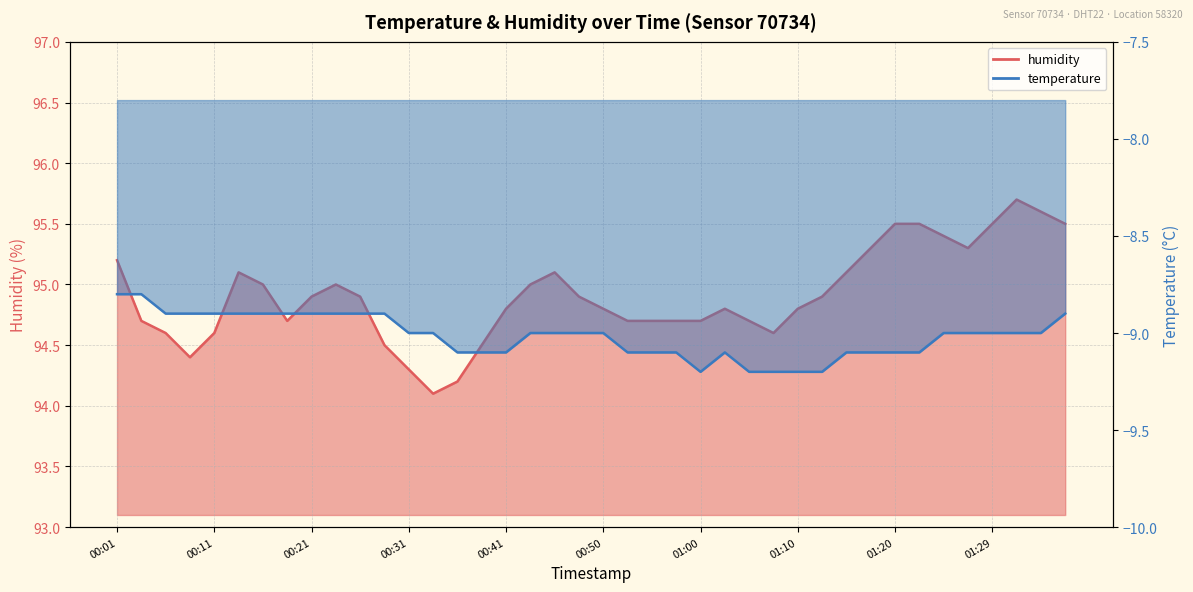

Which label corresponds to the smallest value in the chart?

01:00